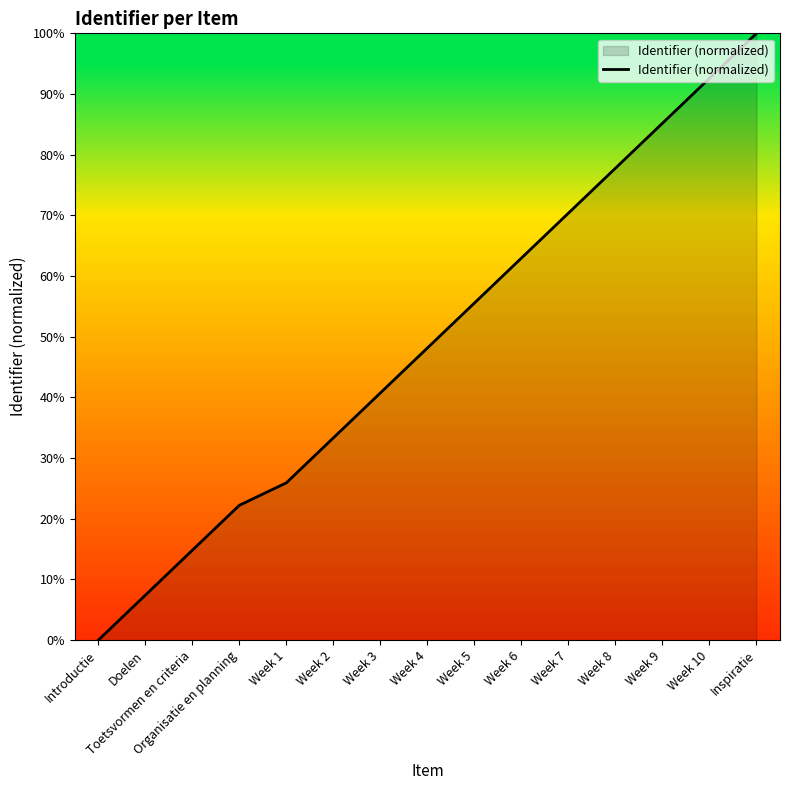

Rank the categories by value from lowest to highest.

Introductie, Doelen, Toetsvormen en criteria, Organisatie en planning, Week 1, Week 2, Week 3, Week 4, Week 5, Week 6, Week 7, Week 8, Week 9, Week 10, Inspiratie